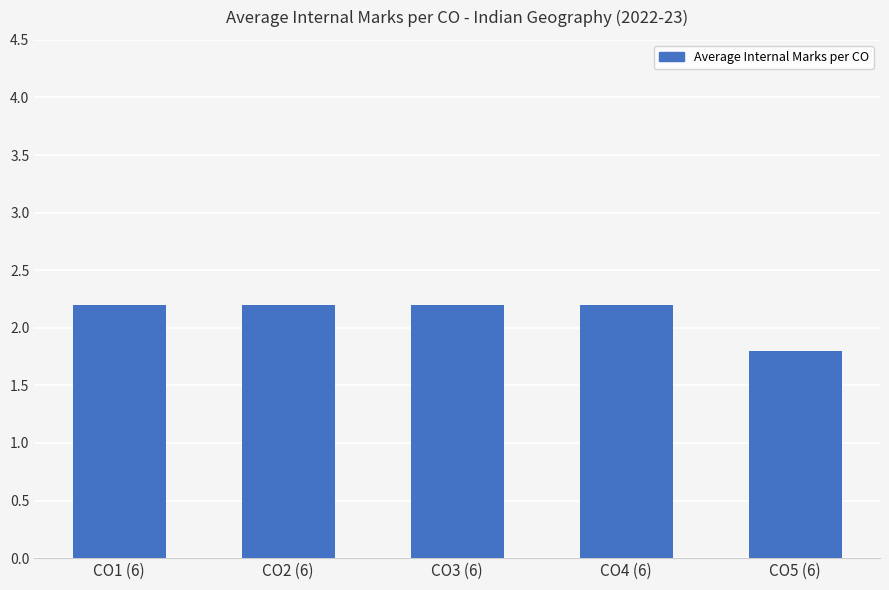

What is the value of the 5th bar from the left?

1.8